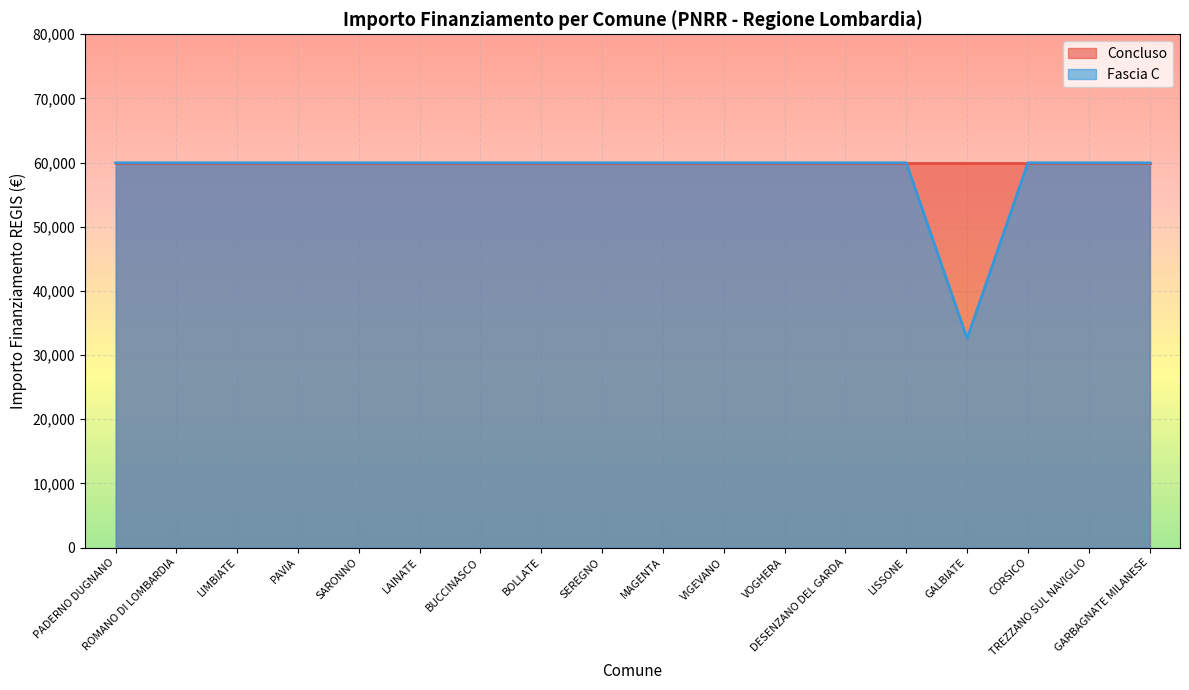

What position from the right is SARONNO?

14